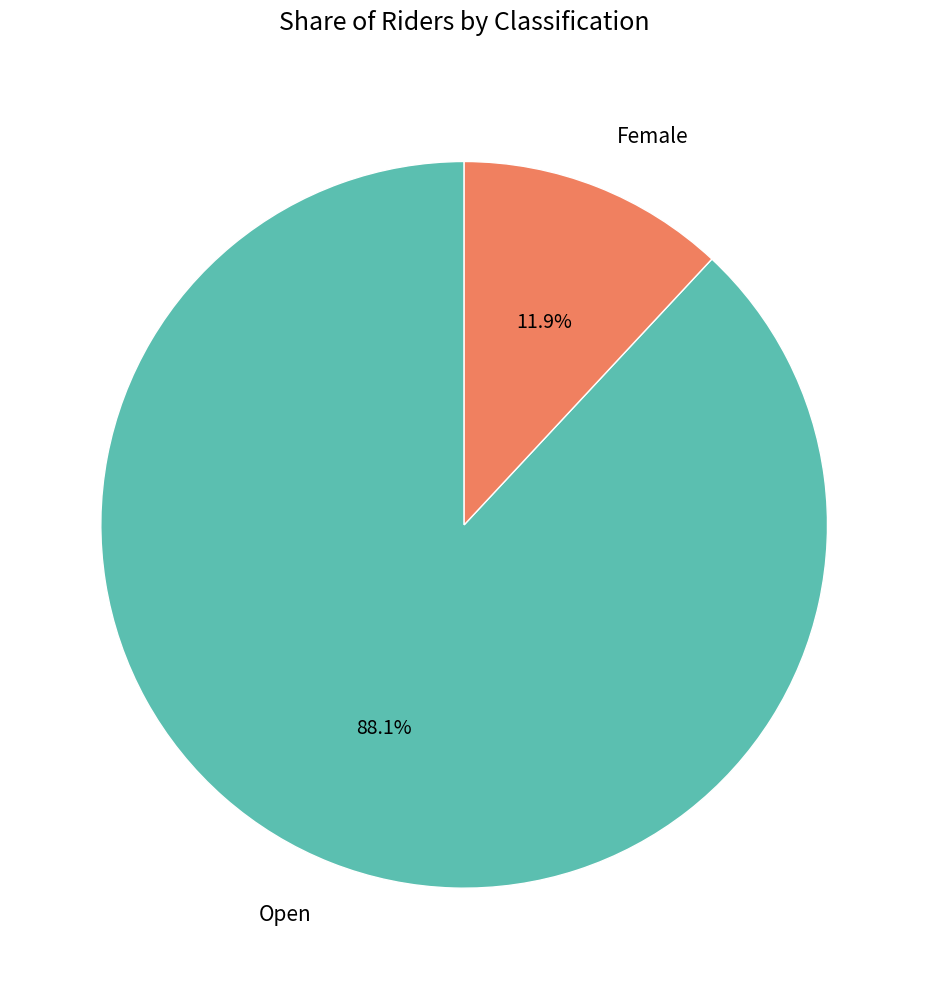

How many segments does this pie chart have?

2